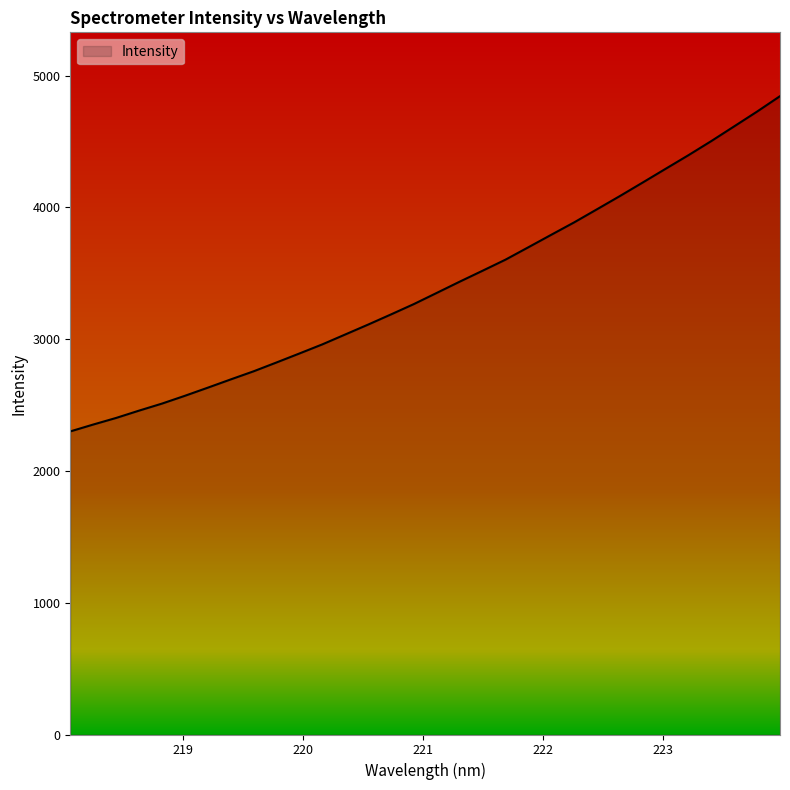

What is the greatest value displayed?

4843.3